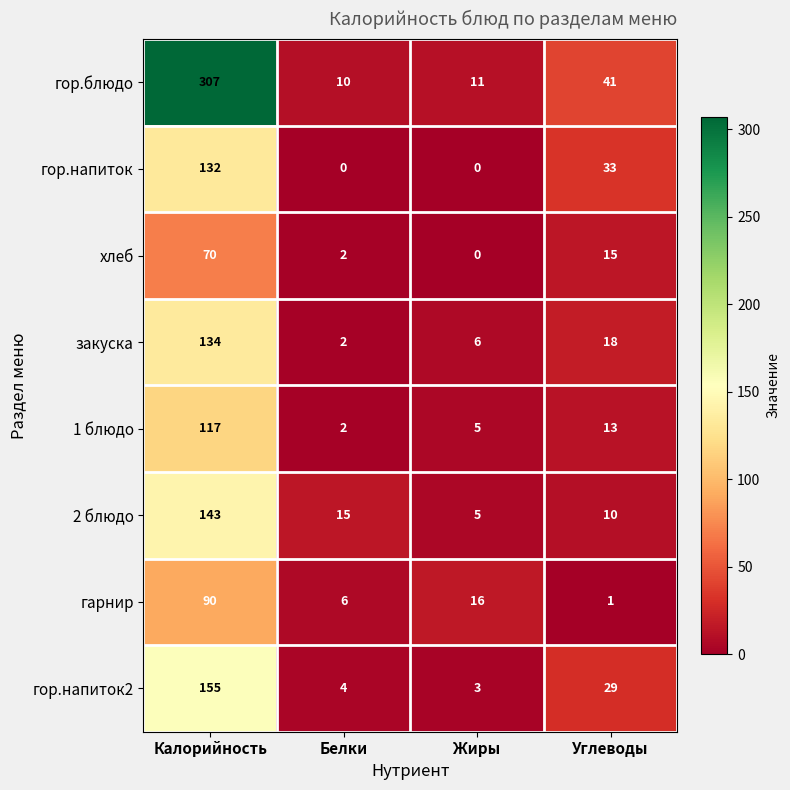

True or false: 2 блюдо has a value of 220 at Калорийность.

False